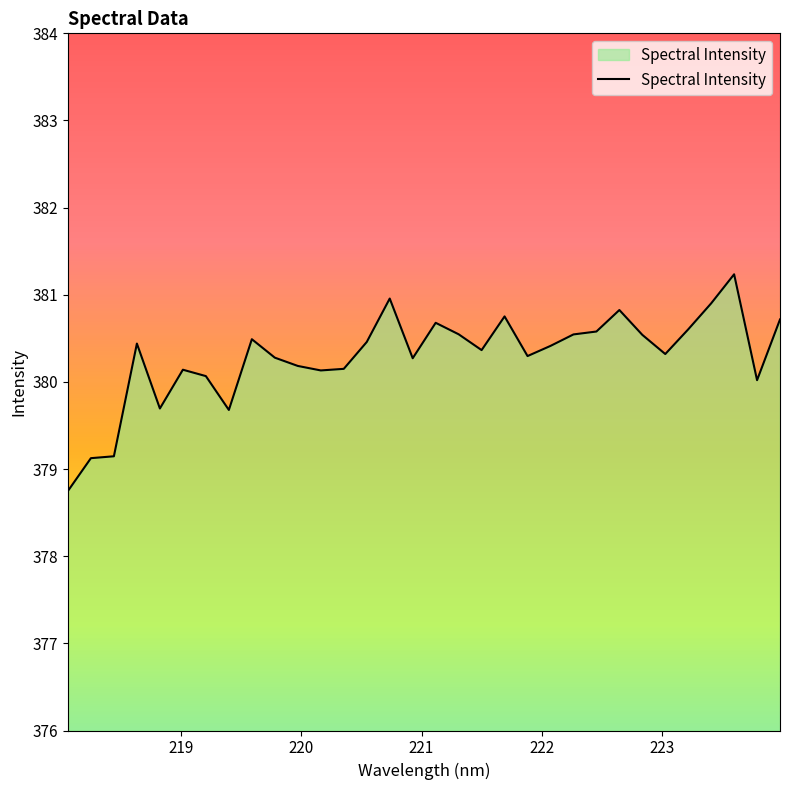

What is the difference between the maximum and minimum values?

2.5